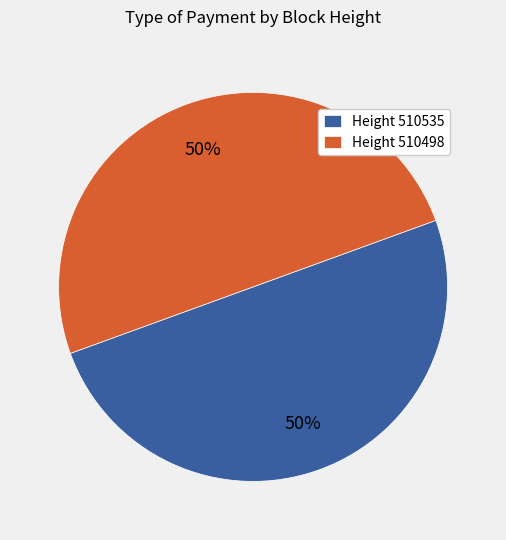

Combined, do Height 510535 and Height 510498 account for over 50%?

Yes